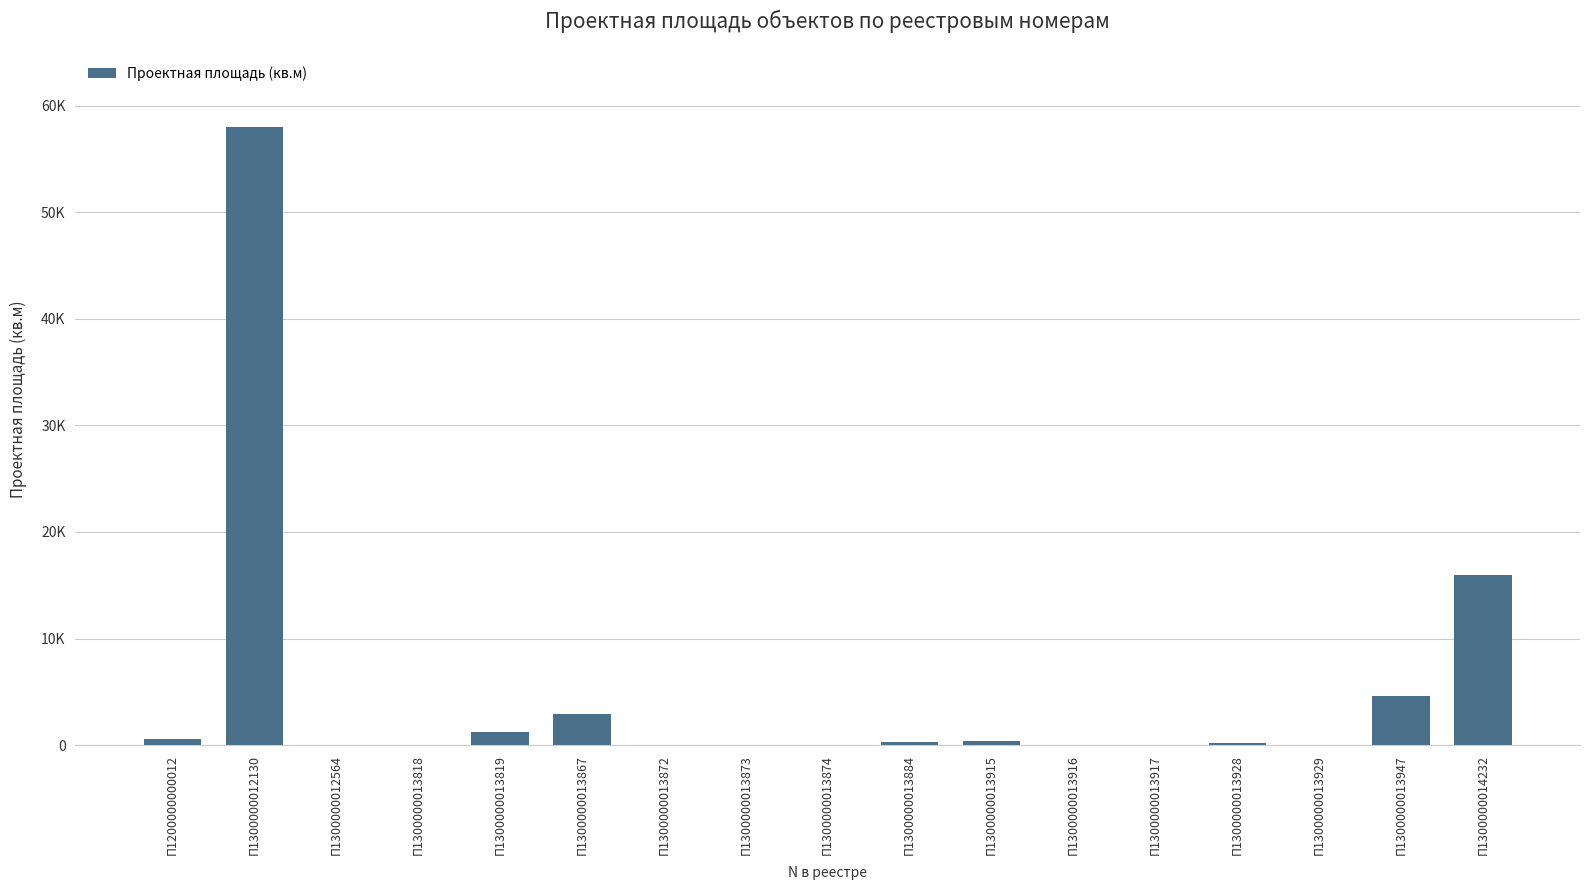

Which category has the highest value across all series?

П1300000012130